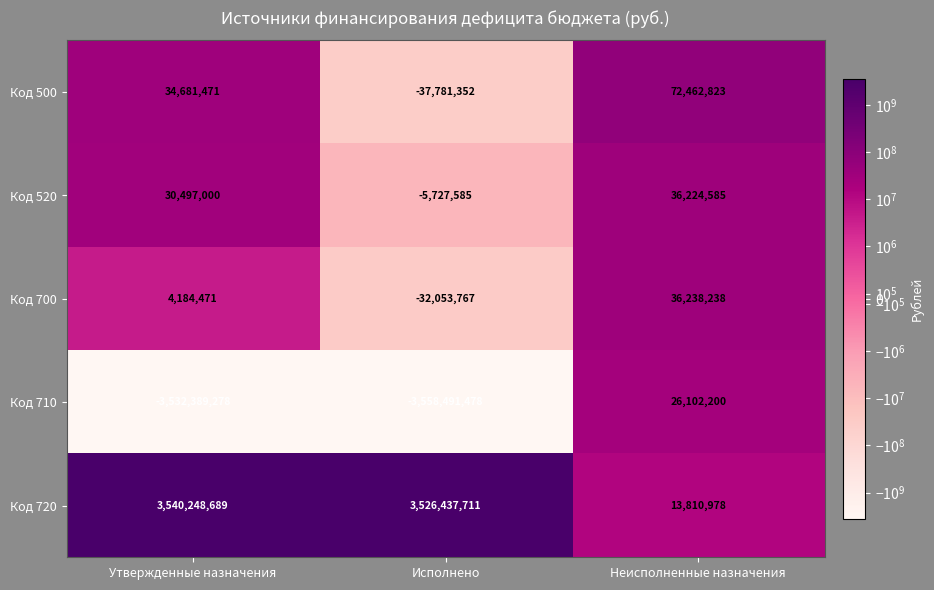

Which series has the largest total across all categories?

Код 720